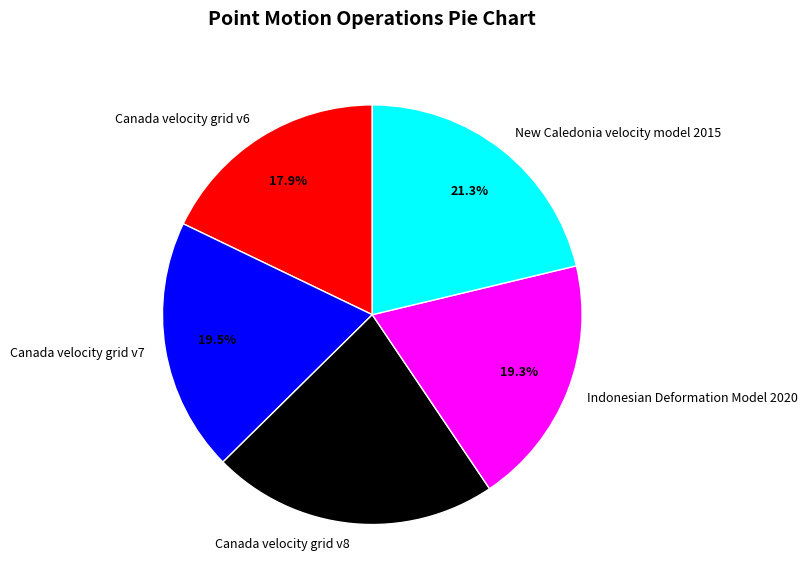

To the nearest percent, what is the difference between the largest and smallest slice percentages?

4%